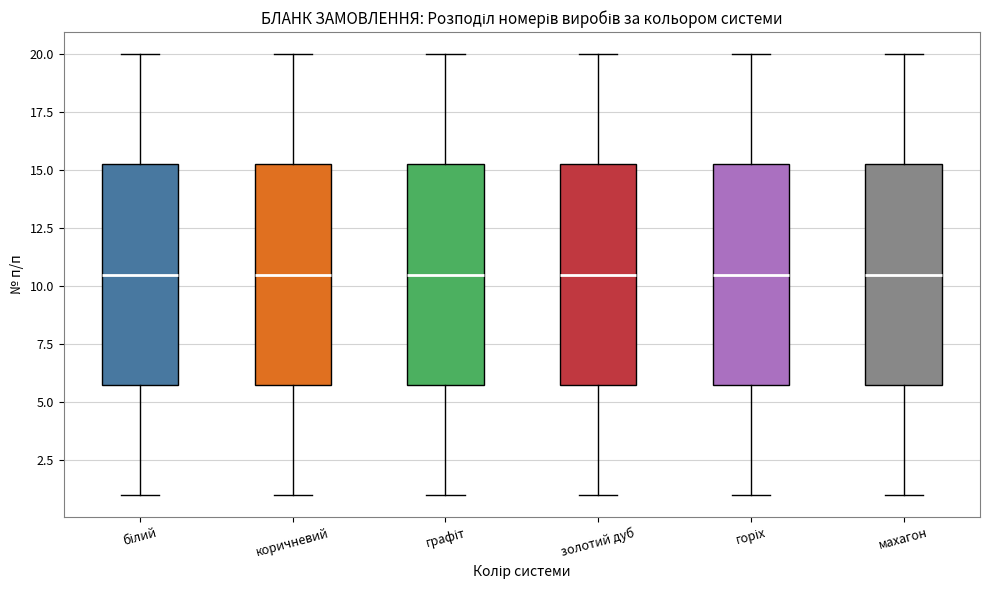

Reading left to right, transcribe this box plot: for each box, give where its median line is, the range the box spans, and where its two whiskers end, as read against the y-axis. The values are not printed on the chart, so give them approximately, as read against the axis.

білий: median 10.5, box 6.0 to 15.5, whiskers 1.0 to 20.0
коричневий: median 10.5, box 6.0 to 15.5, whiskers 1.0 to 20.0
графіт: median 10.5, box 6.0 to 15.5, whiskers 1.0 to 20.0
золотий дуб: median 10.5, box 6.0 to 15.5, whiskers 1.0 to 20.0
горіх: median 10.5, box 6.0 to 15.5, whiskers 1.0 to 20.0
махагон: median 10.5, box 6.0 to 15.5, whiskers 1.0 to 20.0